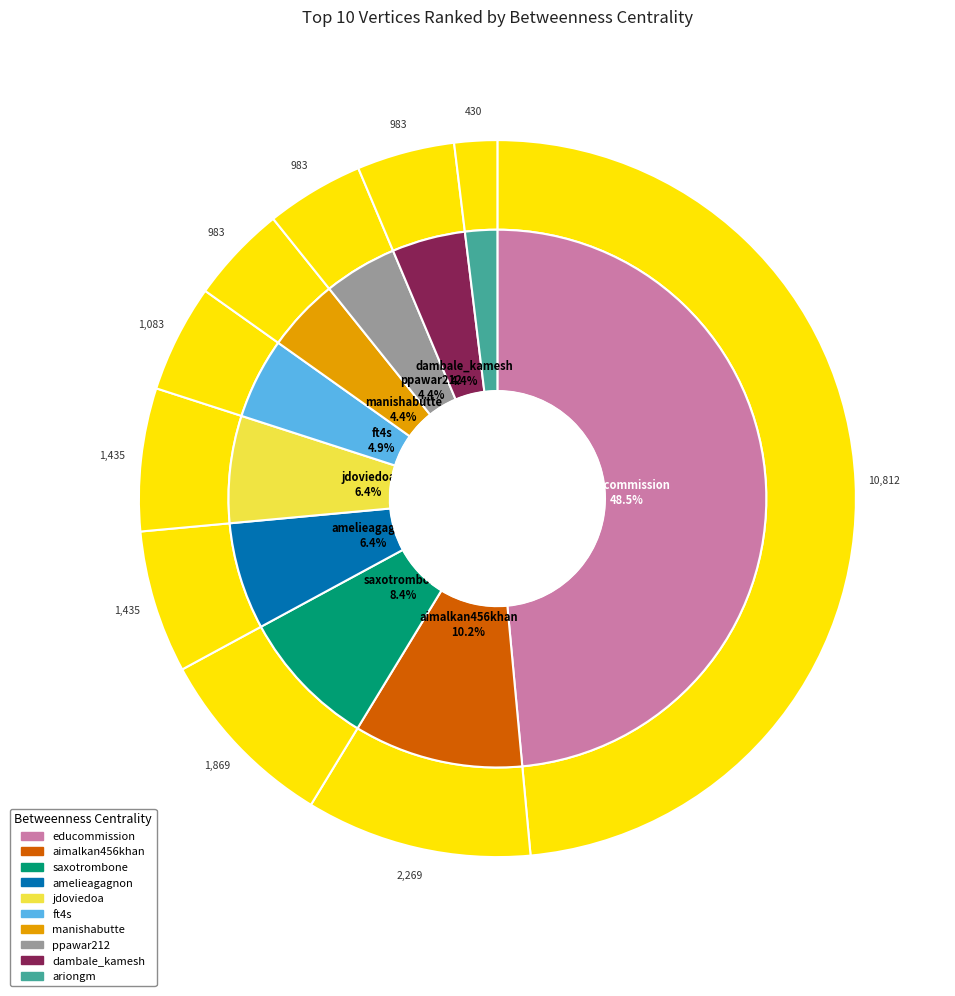

To the nearest percent, what percentage of the pie is jdoviedoa?

6%